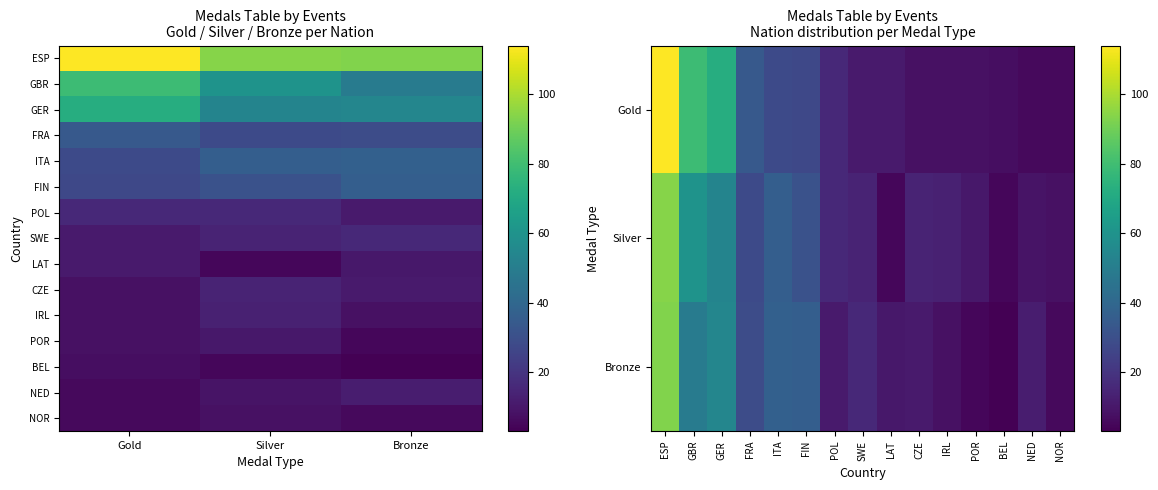

Count the NOR NORWAY values in the range 6 to 8.

3